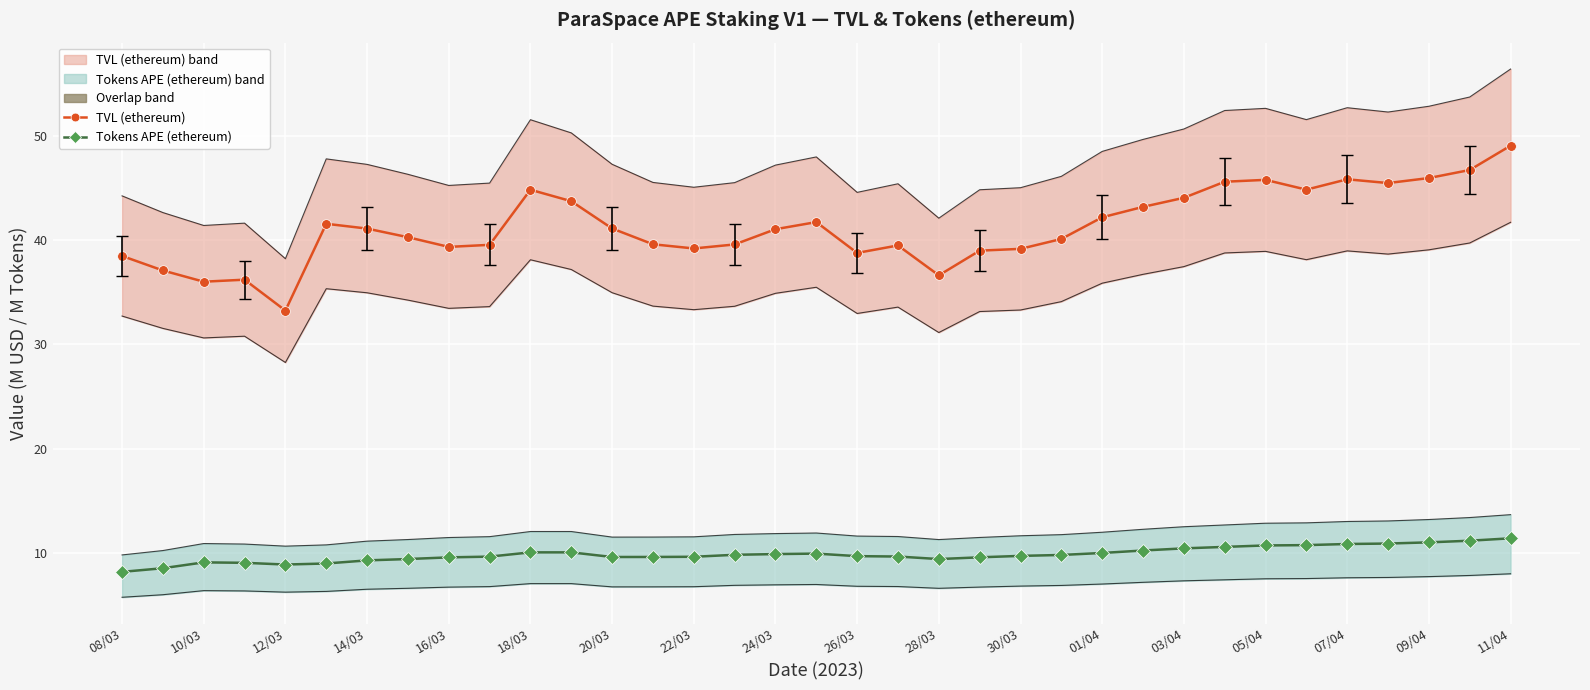

What is the difference between the second highest and minimum values in the TVL (ethereum) series?

13.5